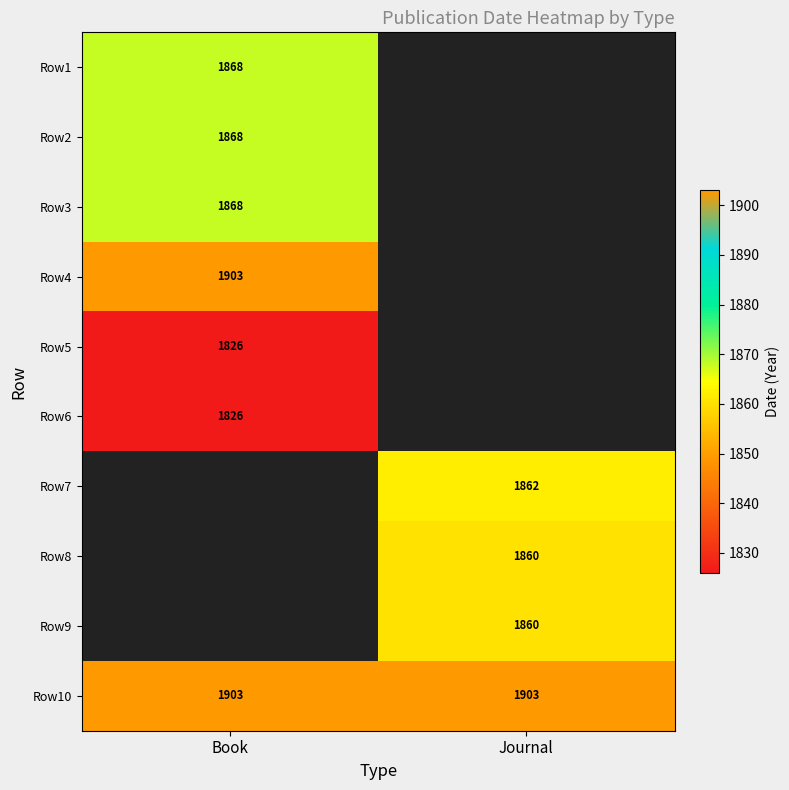

What is the difference between the highest and lowest values at Book?

77.0